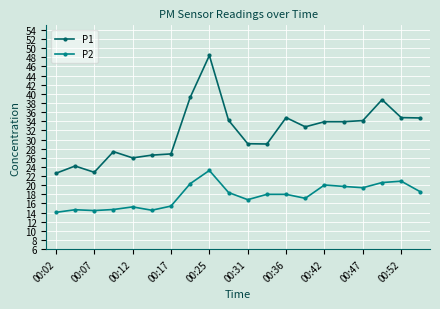

True or false: P2 has more than 0 points higher than both neighbors.

True